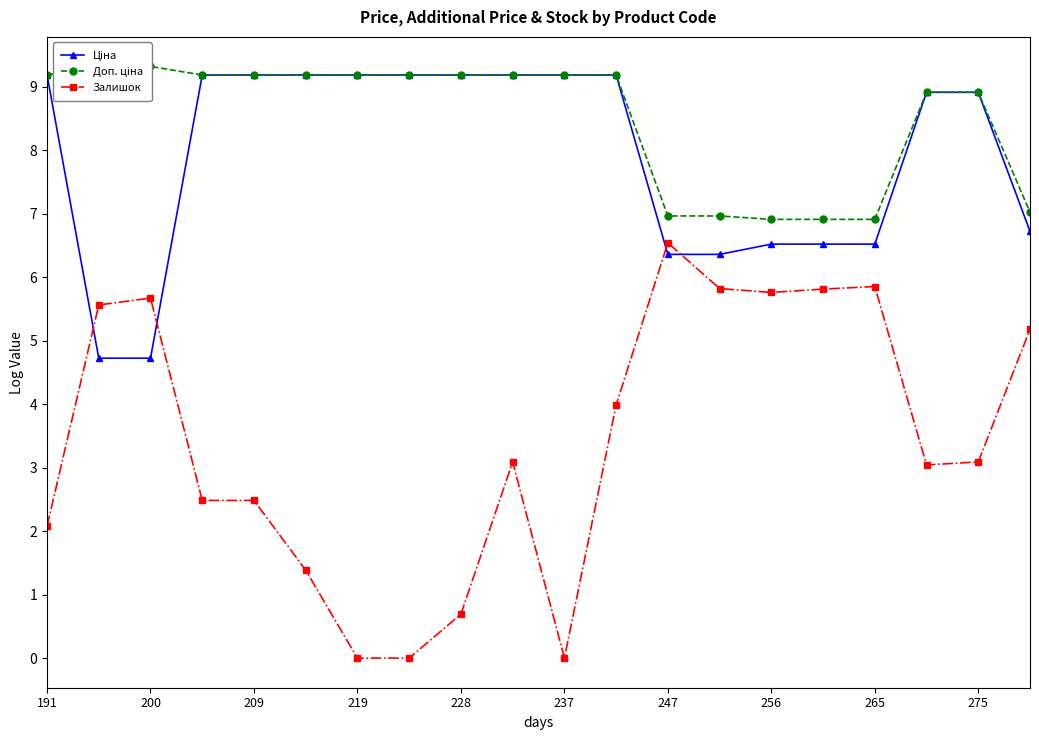

True or false: Залишок has more than 0 points higher than both neighbors.

True